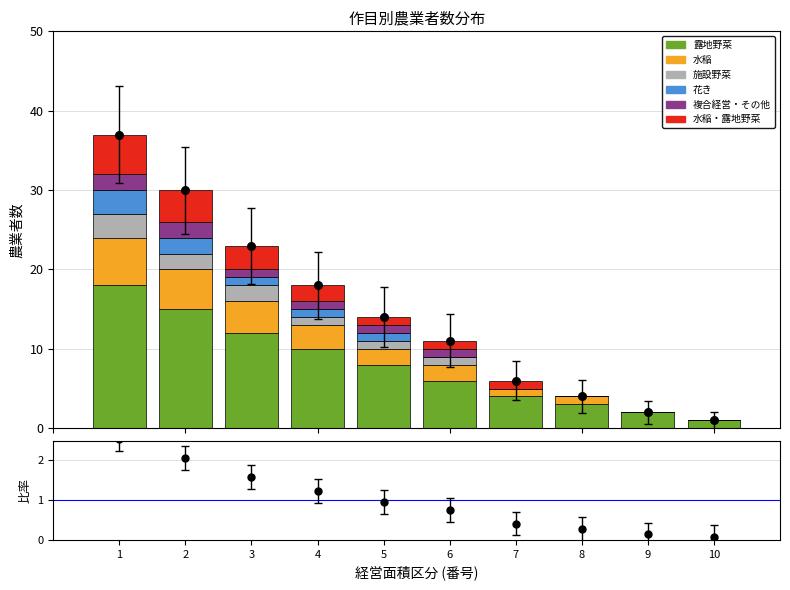

At how many categories does at least one series exceed 17?

1